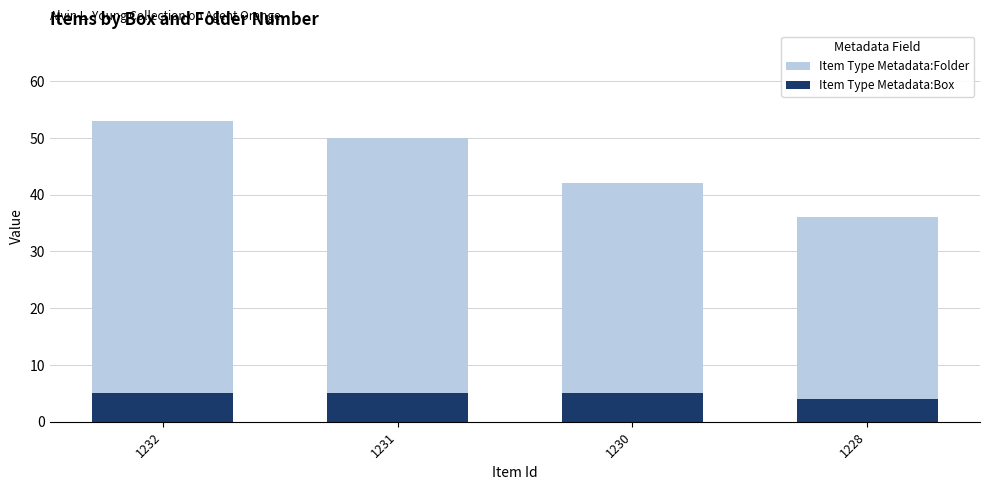

What is the total value across all series at 1228?

40